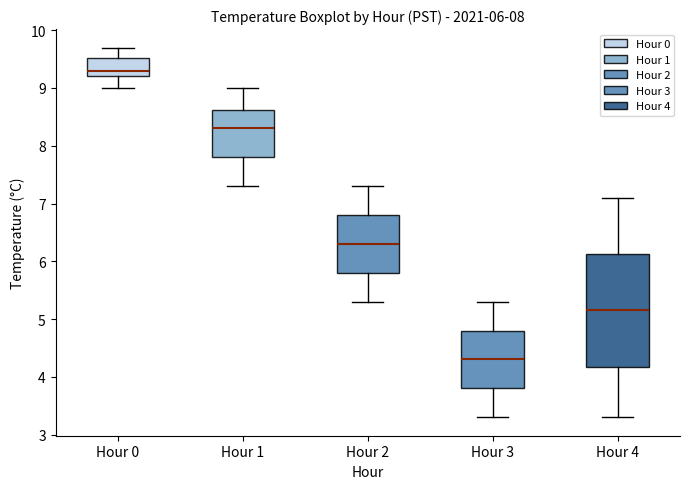

Which box has the highest median line?

Hour 0